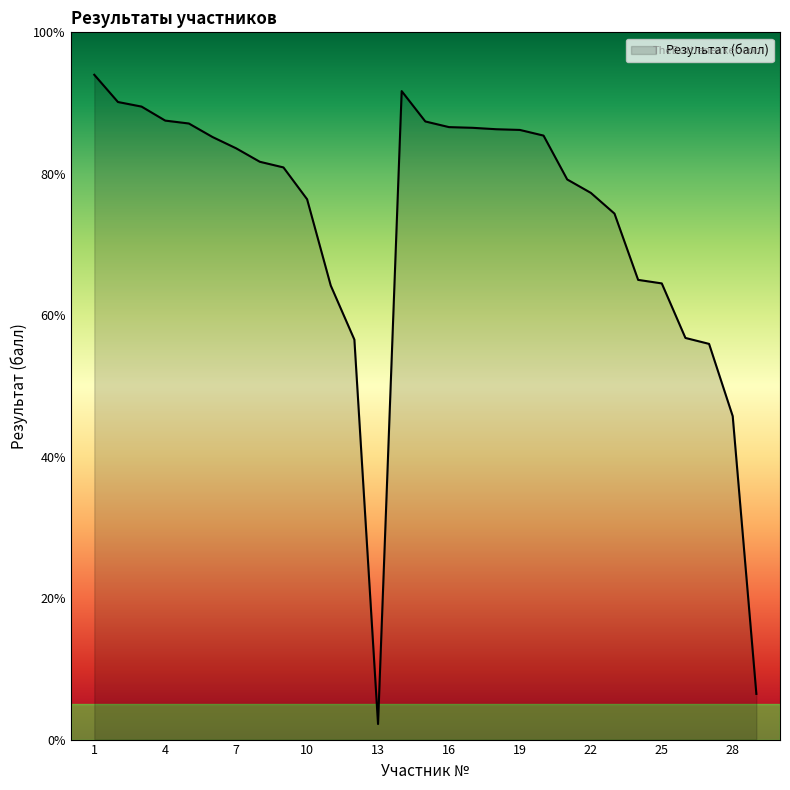

What is the difference between the maximum and minimum values?

91.8